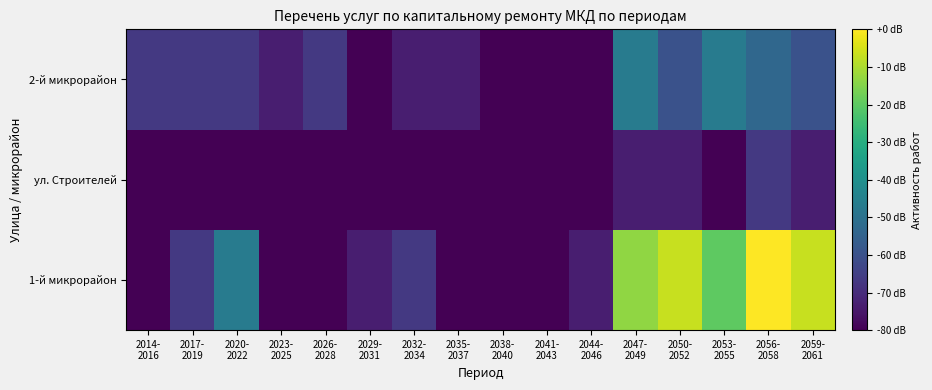

Which has a higher value, 2020-
2022 or 2056-
2058?

2056-
2058